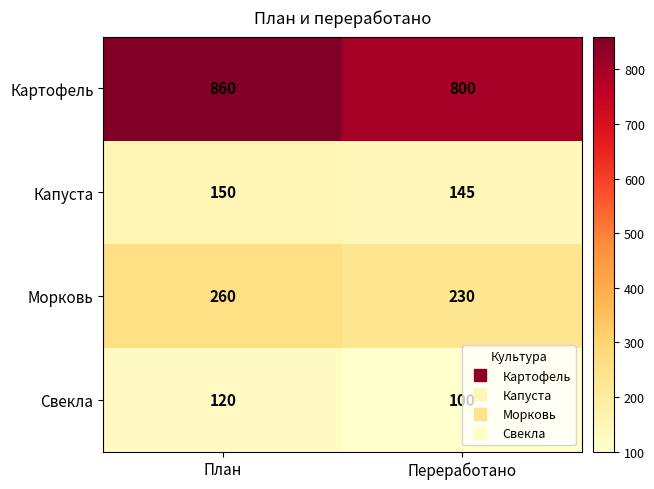

At which category is the sum across all series the highest?

План